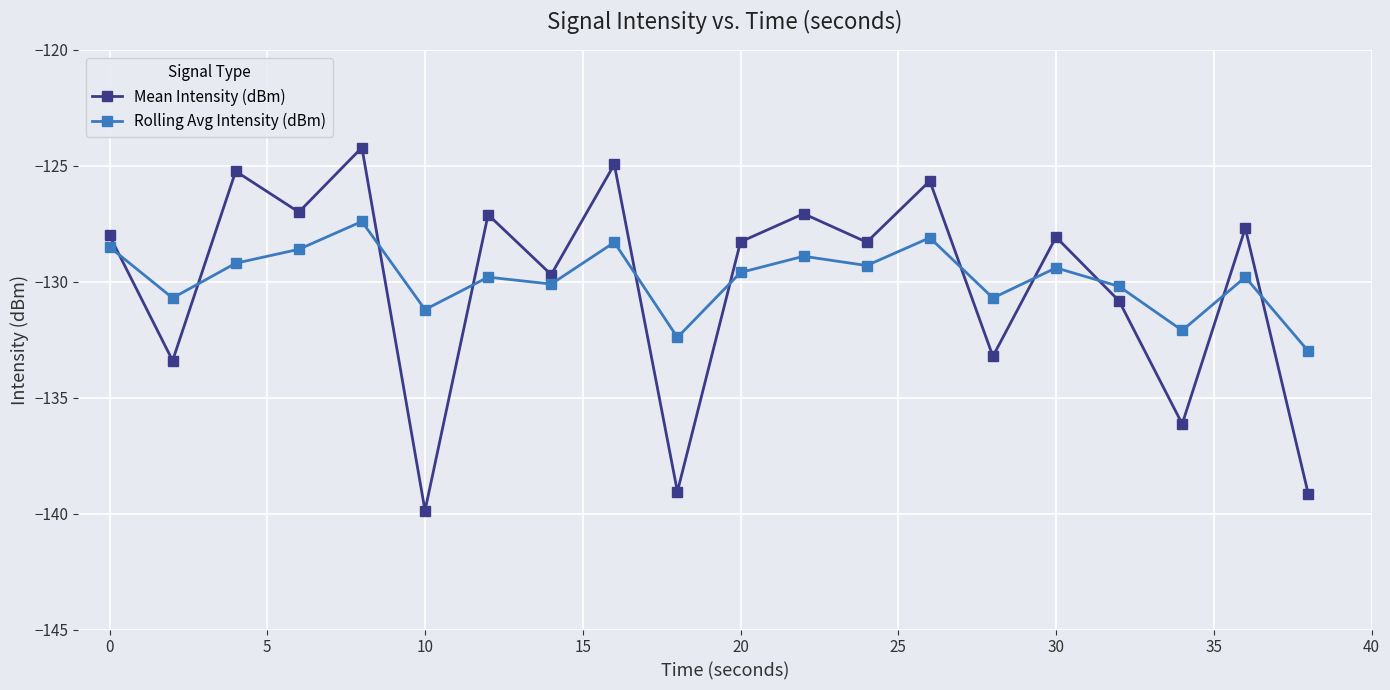

What is the highest value of the Mean Intensity (dBm) series?

-124.2